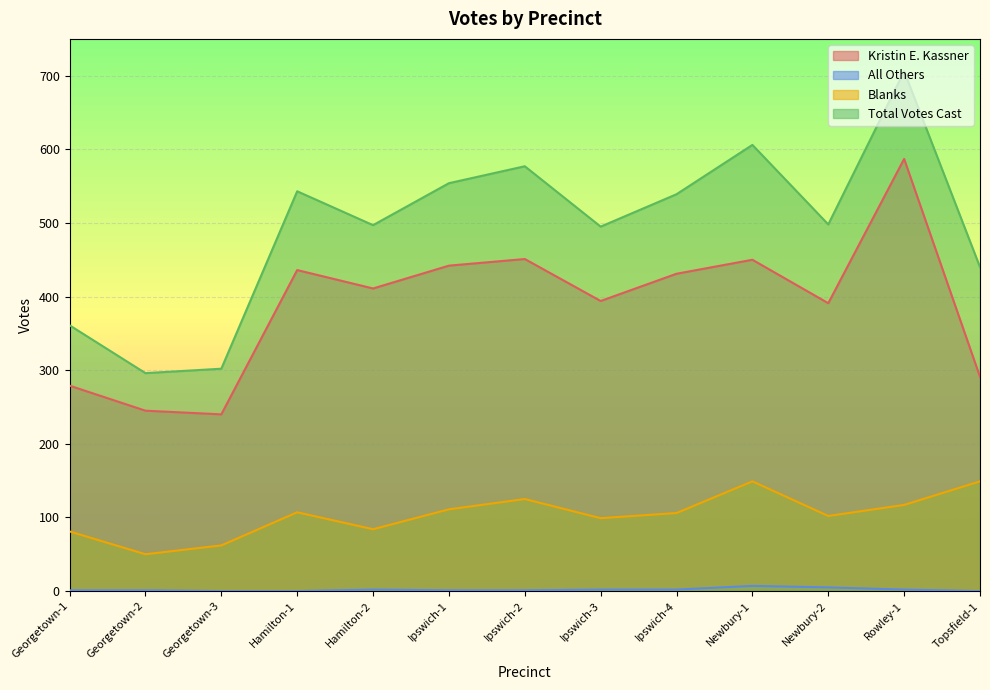

Rank the series at Ipswich-4 from highest to lowest value.

Total Votes Cast, Kristin E. Kassner, Blanks, All Others